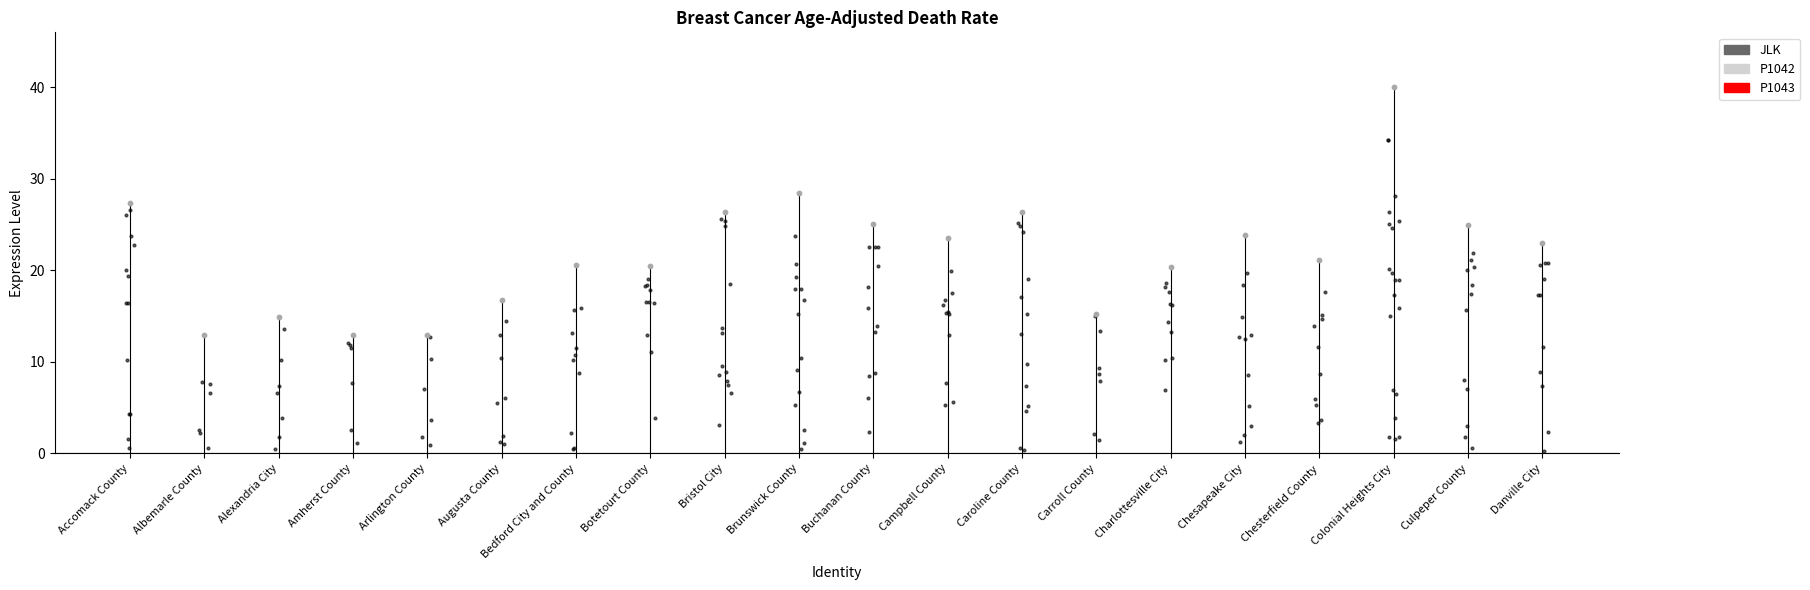

What is the change in value from Campbell County to Colonial Heights City?

+16.5